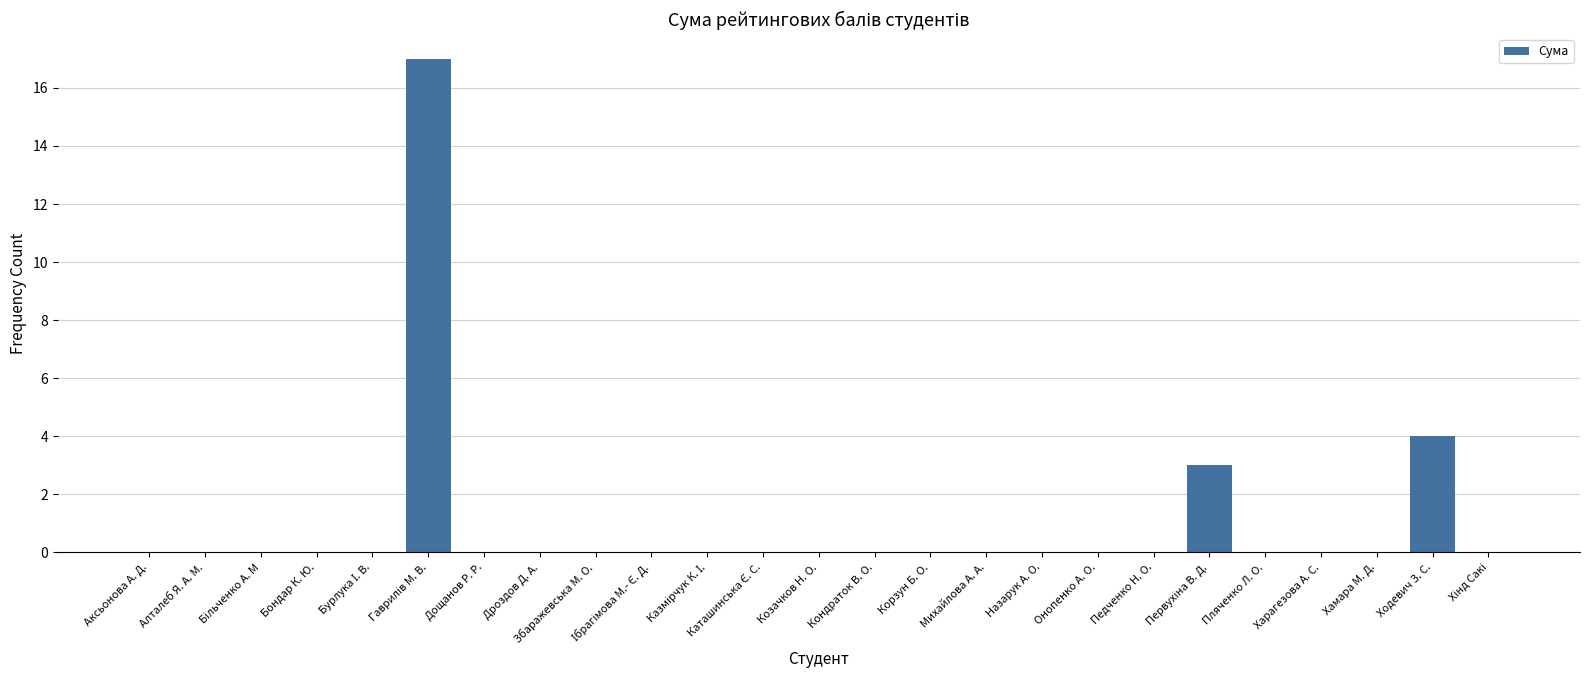

How many distinct data groups are displayed?

1